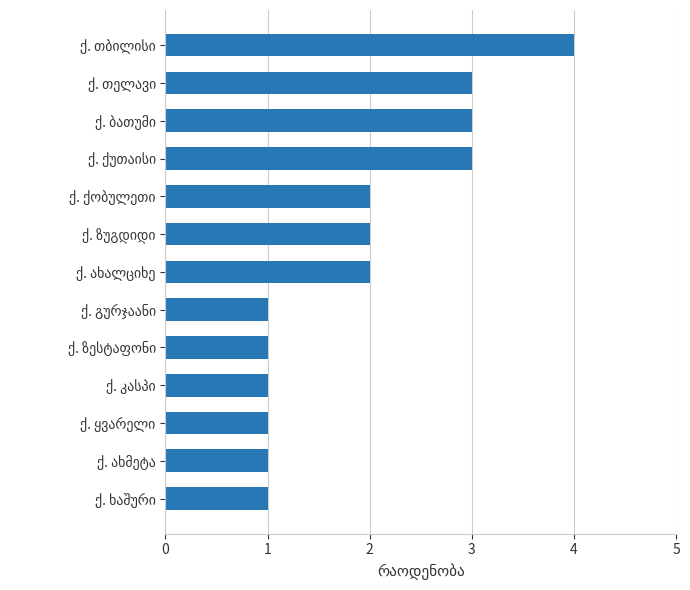

Reading bottom to top, list all the values displayed in this chart.

1	1	1	1	1	1	2	2	2	3	3	3	4